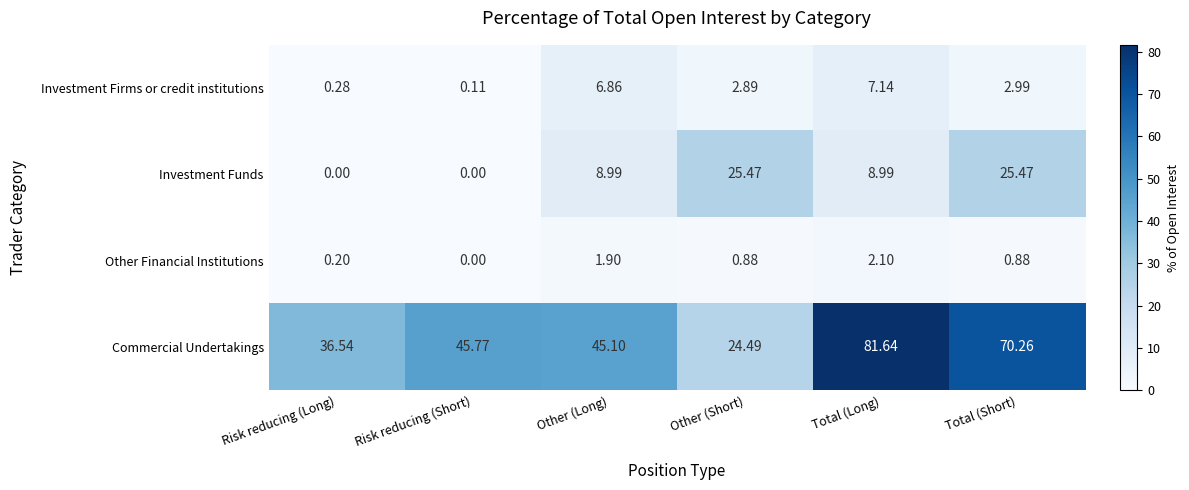

What is the maximum value shown in the chart?

81.6